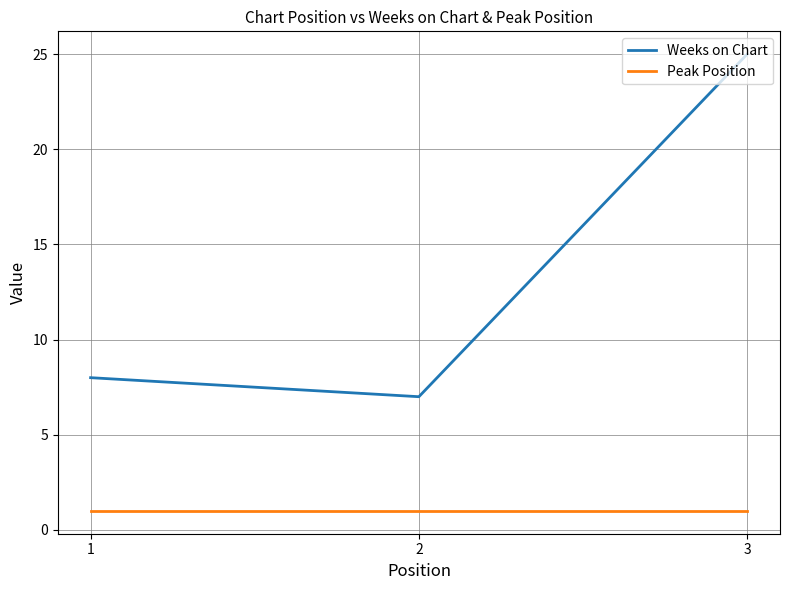

What is the sum of the Weeks on Chart values at 1 and 3?

33